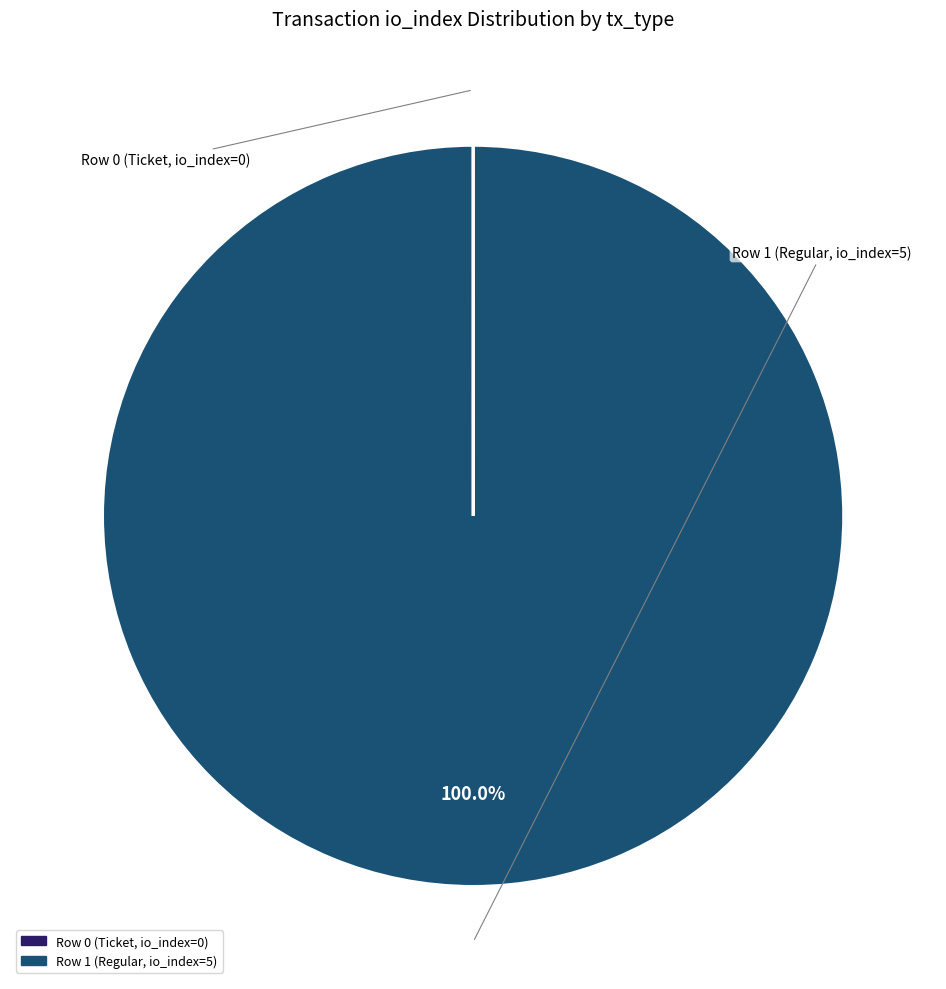

Which category has the biggest portion of the pie?

Row 1 (Regular, io_index=5)